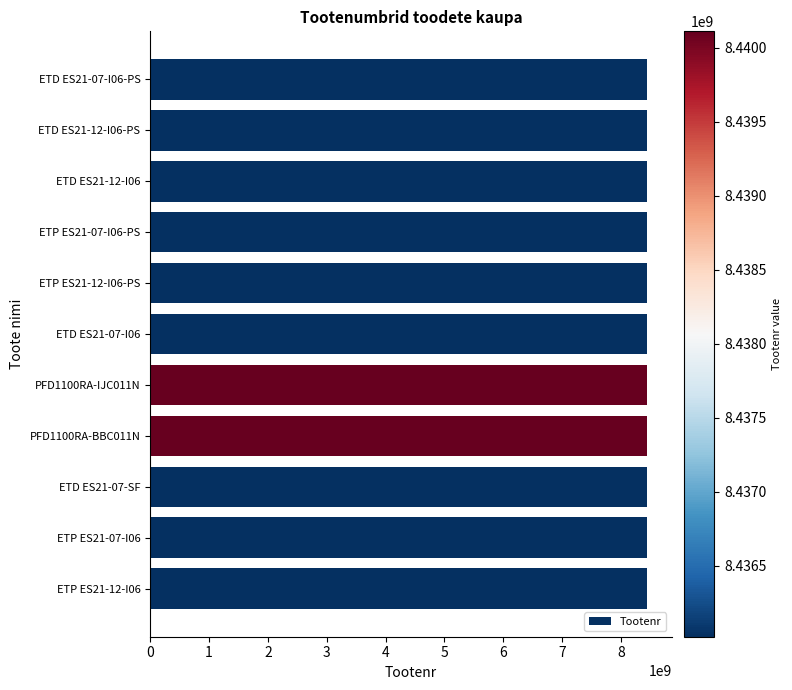

What is the average value?

8436769214